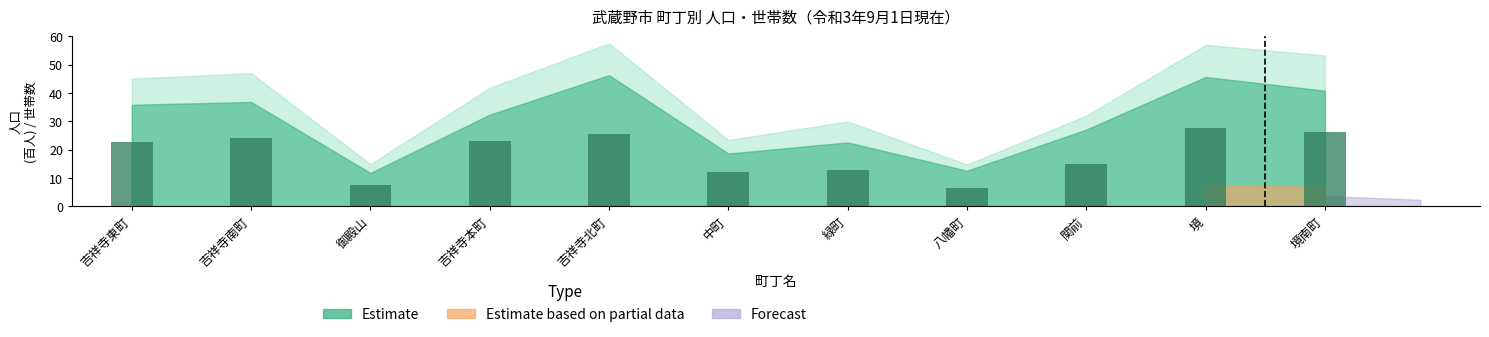

At which label is the value closest to 17?

関前